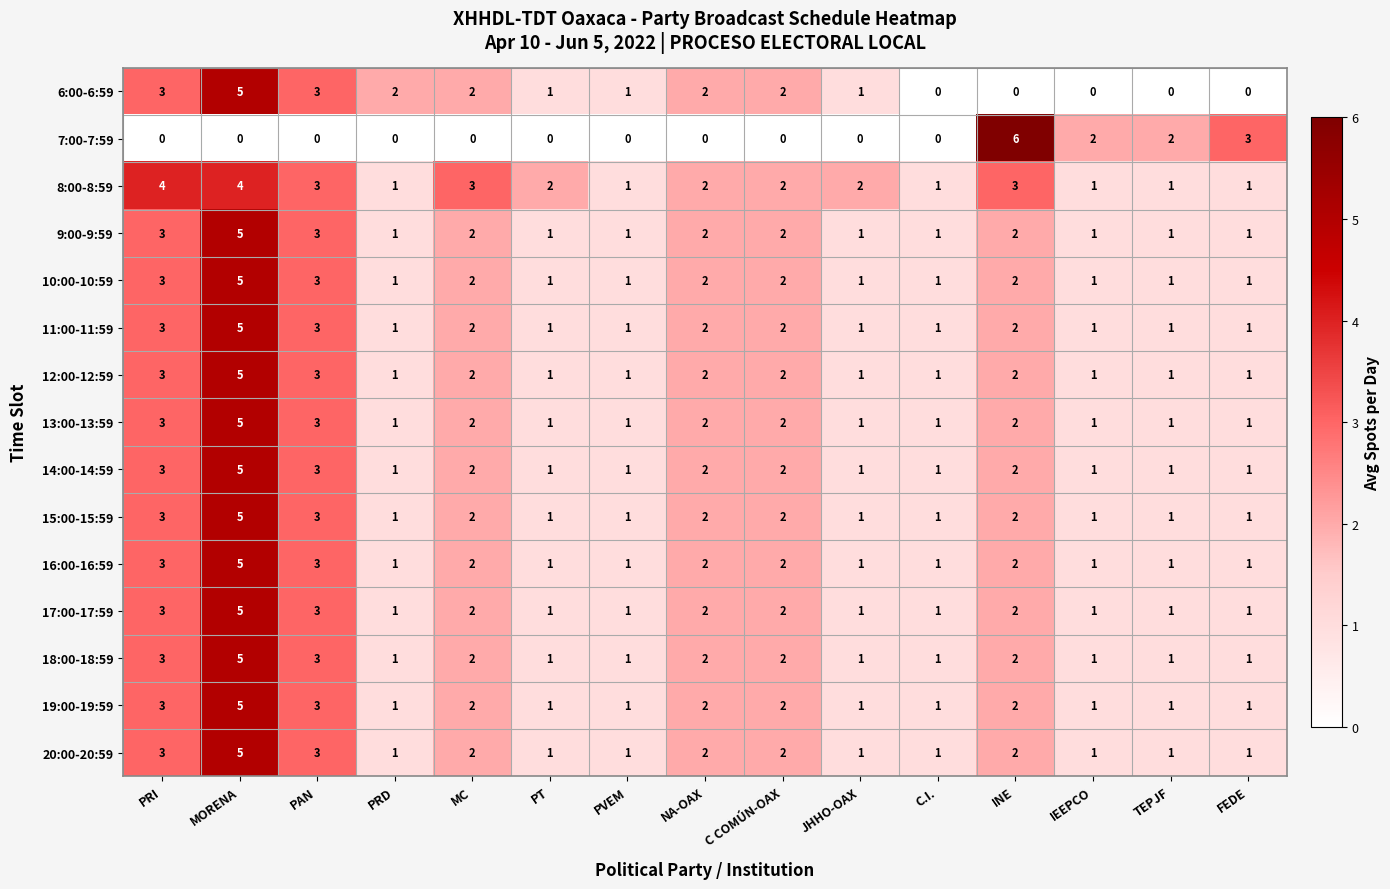

The value of 12:00-12:59 at C.I. is 1. True or false?

True